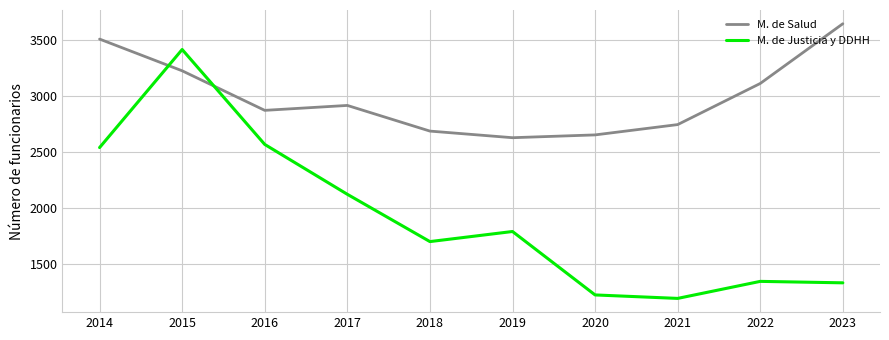

True or false: M. de Justicia y DDHH has a value of 2292 at 2023.

False